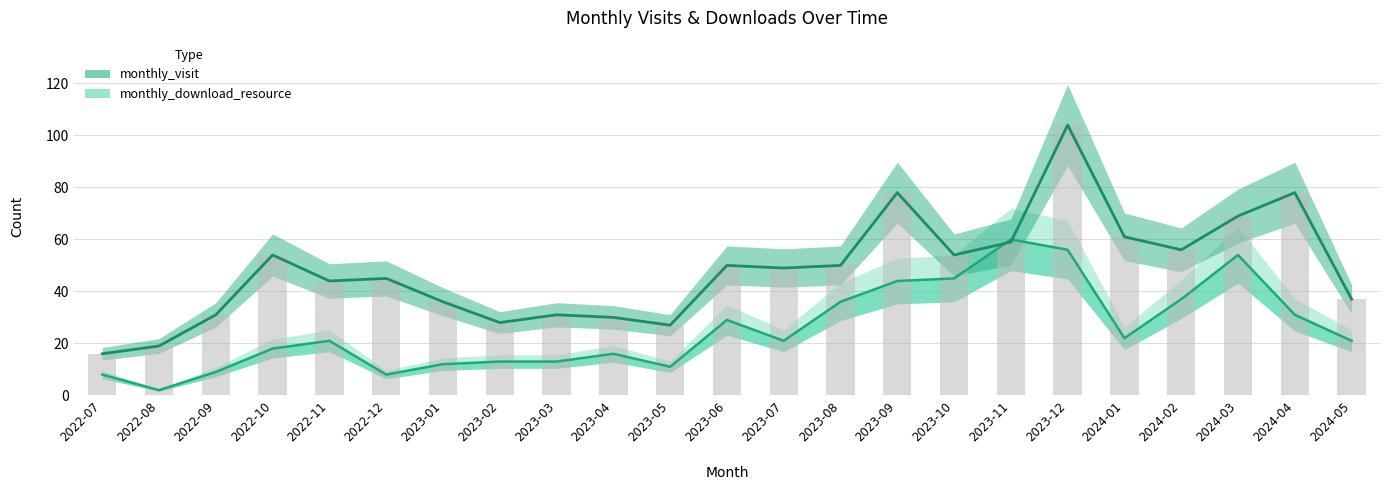

What are all the series names shown in the legend?

monthly_visit, monthly_download_resource